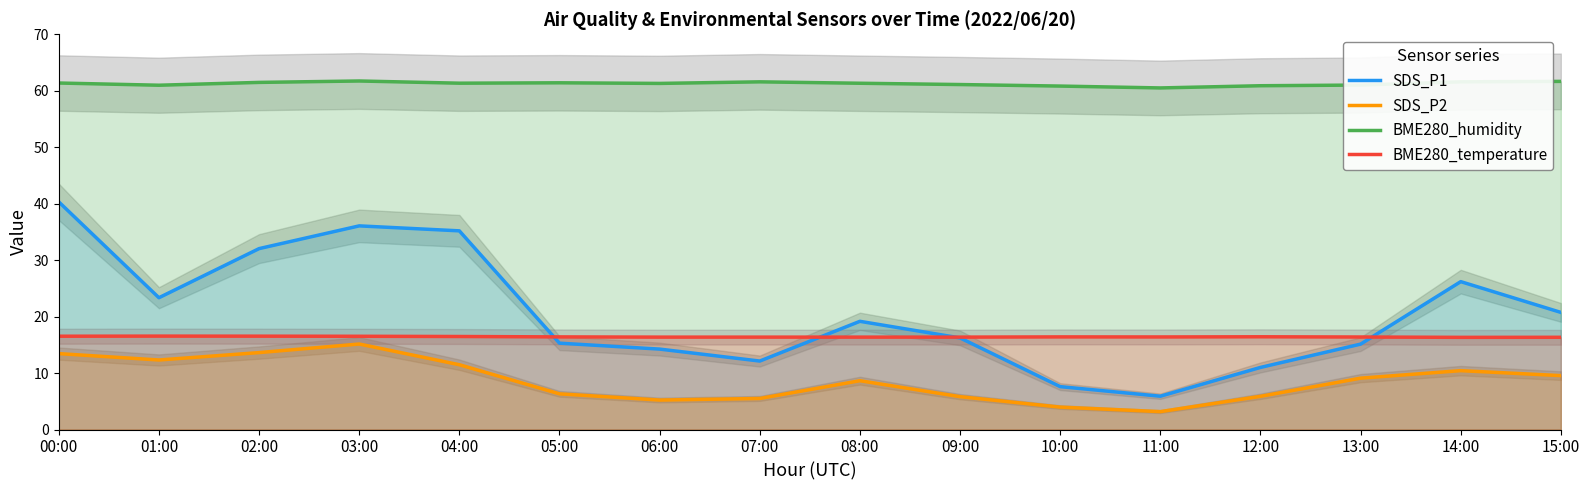

At which category is the sum across all series the highest?

00:00